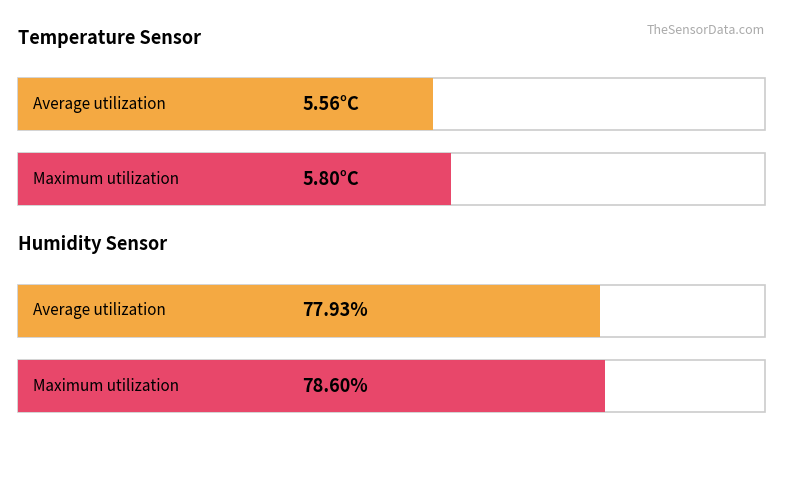

What are all the series names shown in the legend?

Temp, Humidity